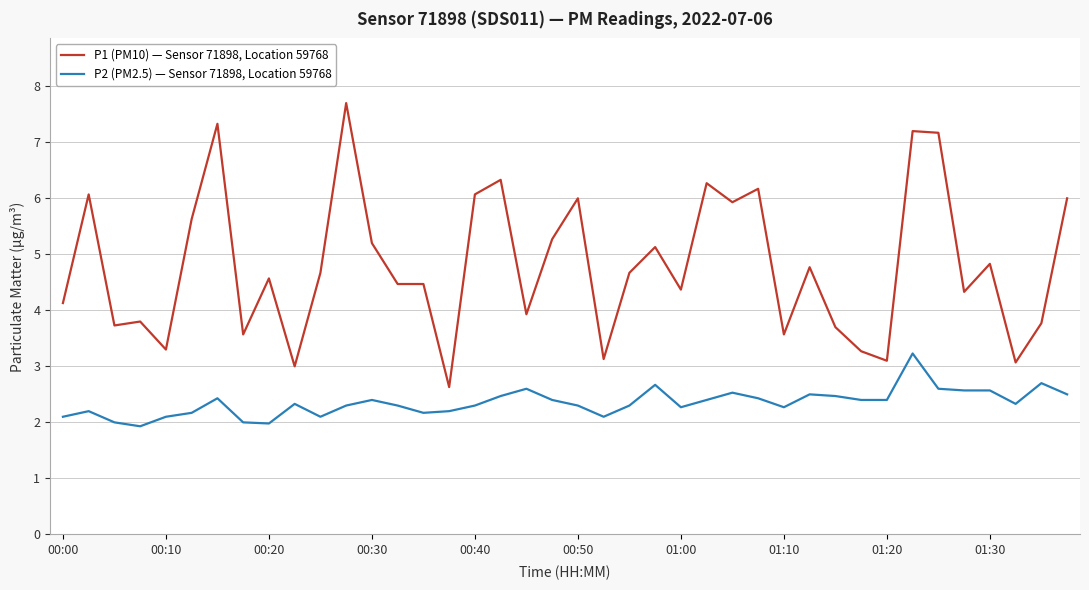

What is the greatest value displayed?

7.7